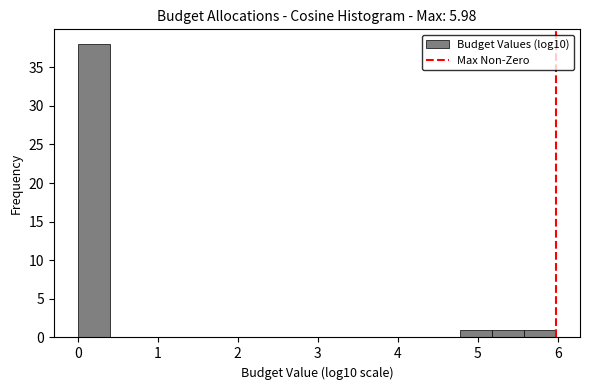

Read against the x-axis, roughly where is the centre of the tallest bar?

0.2